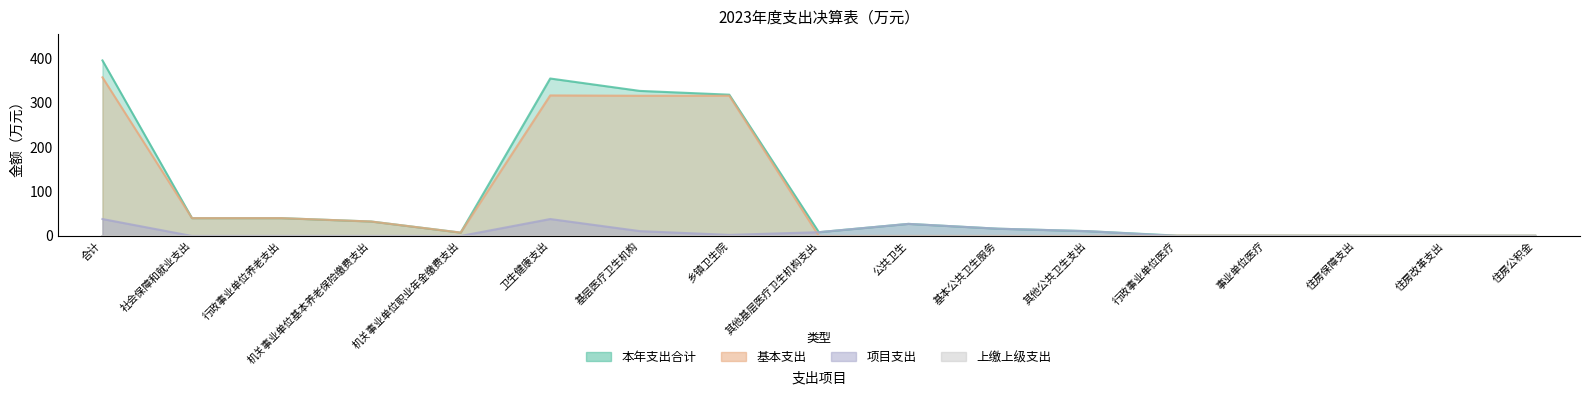

The value of 本年支出合计 at 基本公共卫生服务 is 16.4. True or false?

True